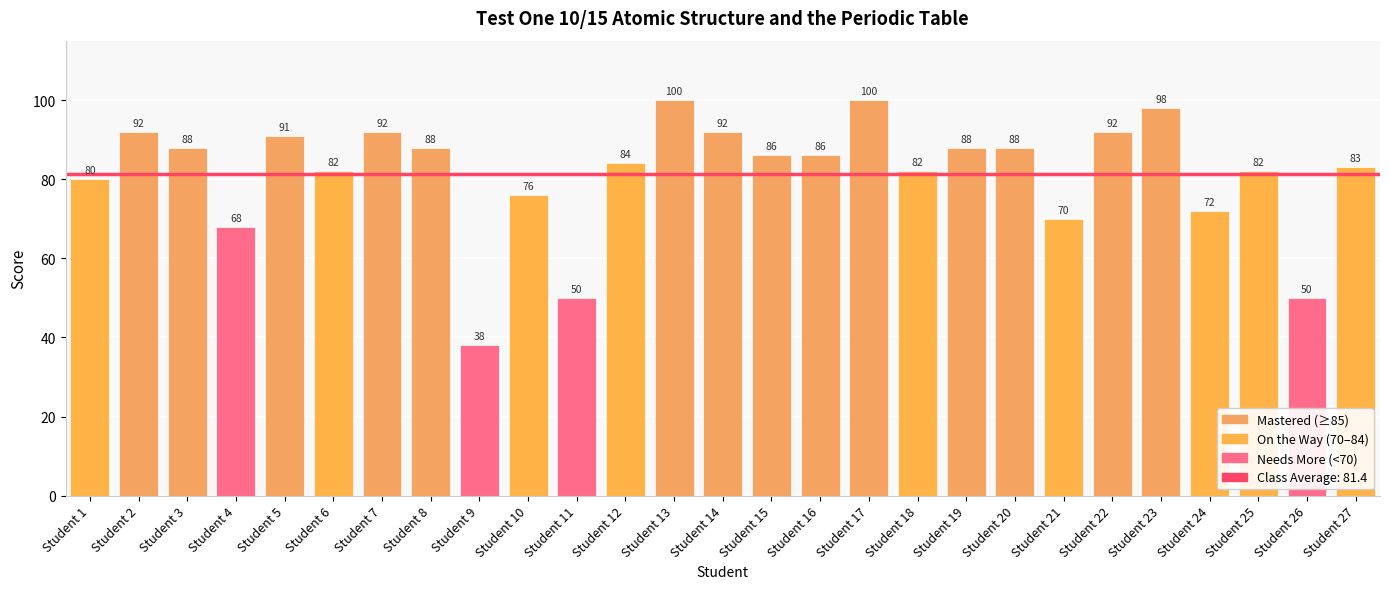

What is the value of the 16th bar from the left?

86